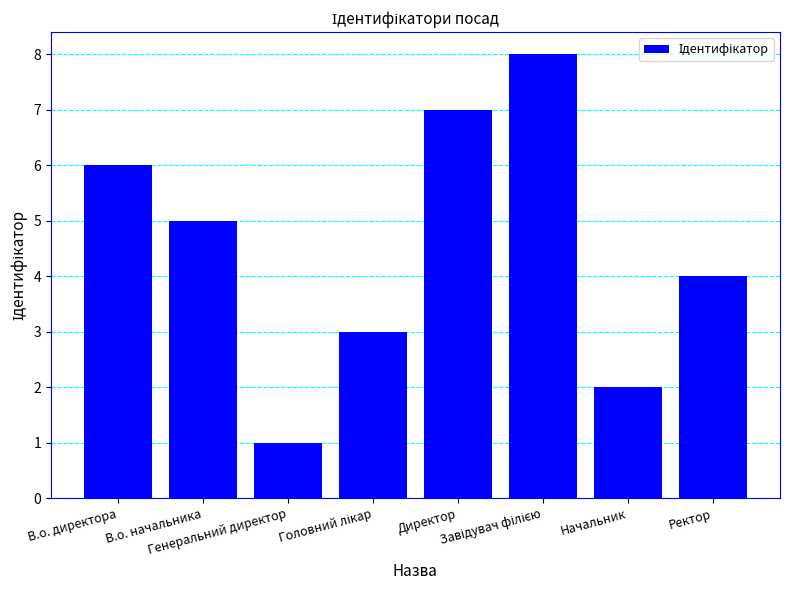

Where does the data first go above 5?

В.о. директора